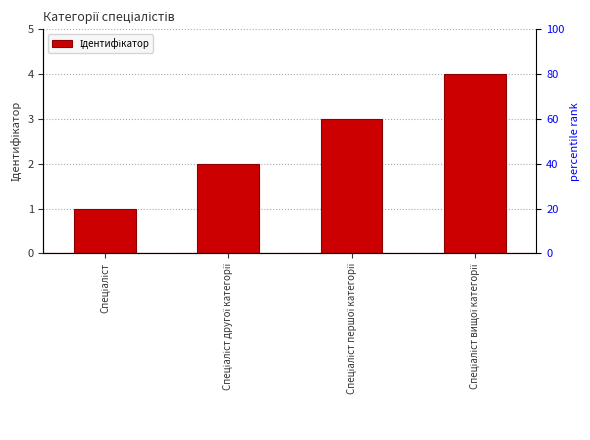

List the labels in order of value, smallest first.

Спеціаліст, Спеціаліст другої категорії, Спеціаліст першої категорії, Спеціаліст вищої категорії